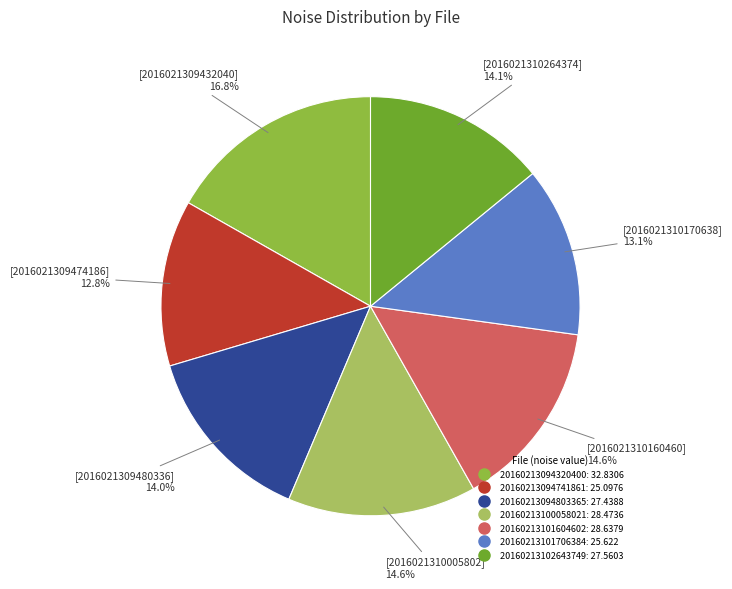

To the nearest percent, what percentage of the pie is 20160213100058021?

15%